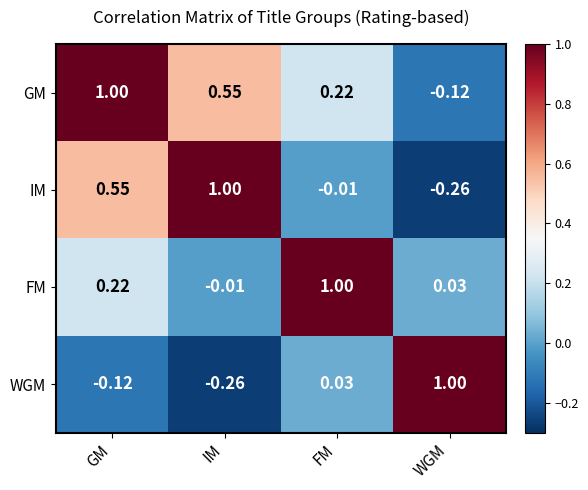

At IM, list the series in order from largest to smallest.

IM, GM, FM, WGM